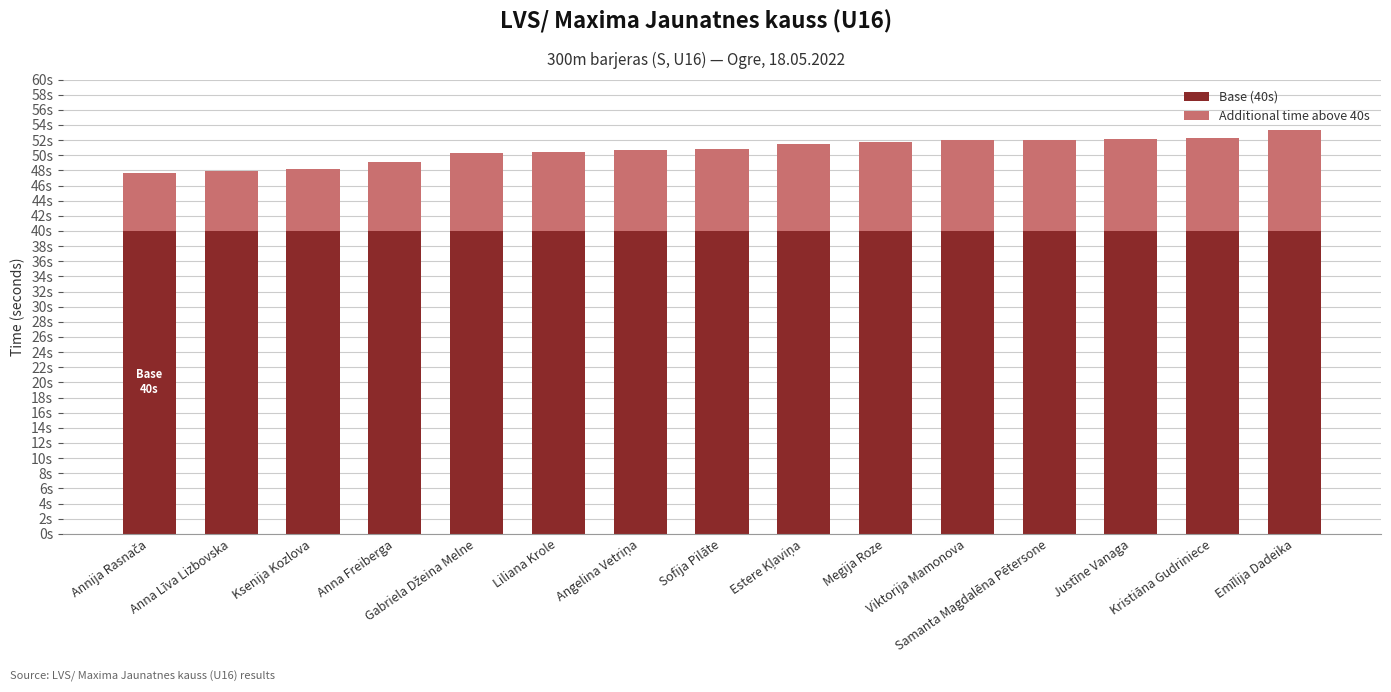

Does the chart contain any negative values?

No